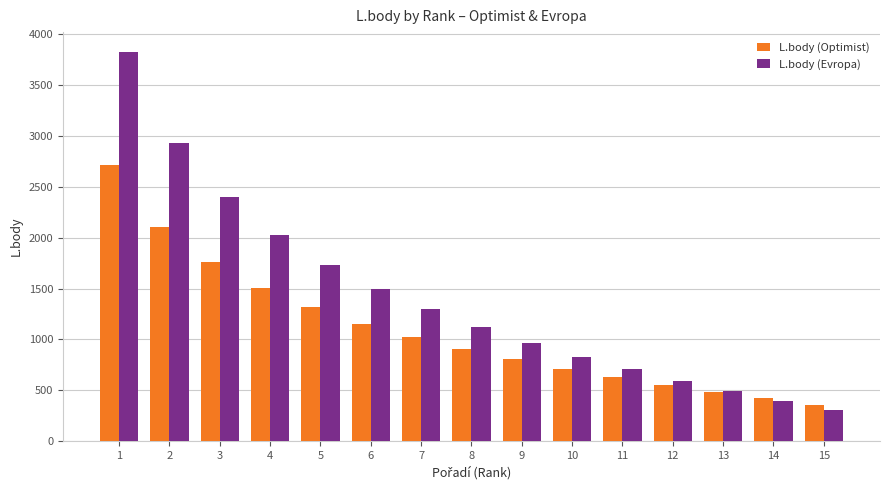

What is the minimum value for L.body (Evropa)?

303